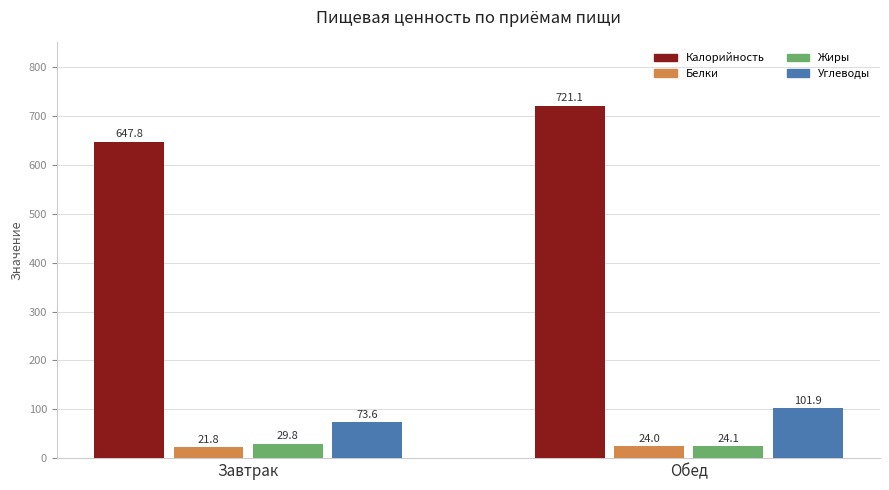

What are all the series names shown in the legend?

Калорийность, Белки, Жиры, Углеводы